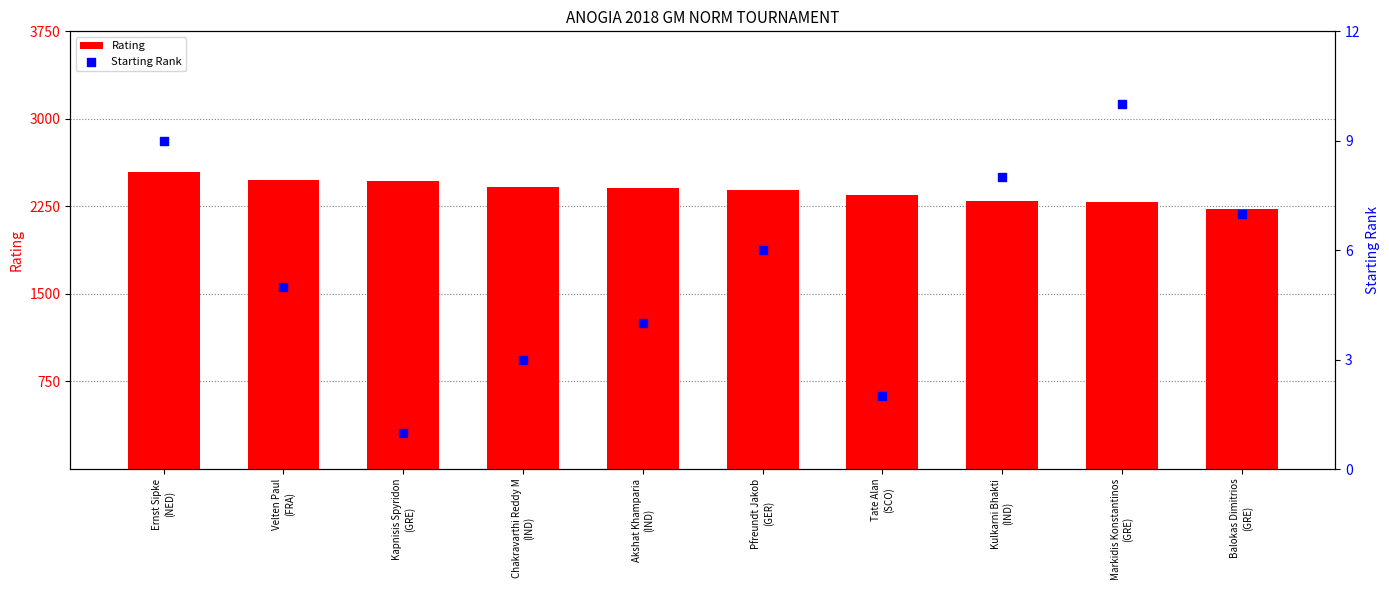

Which series contains the lowest Y value?

Starting Rank